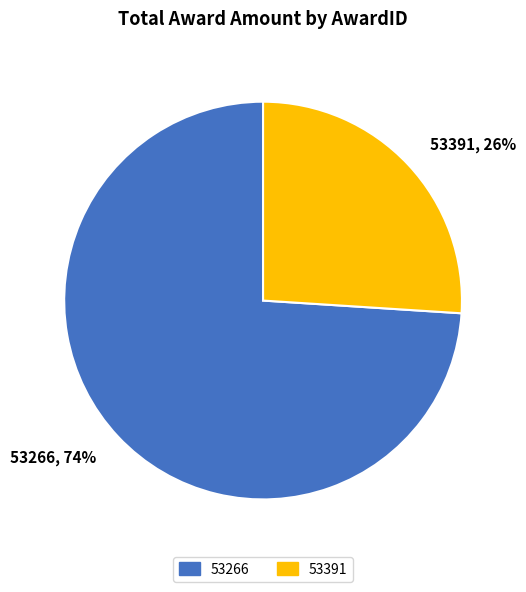

To the nearest percent, what portion does 53266 represent?

74%